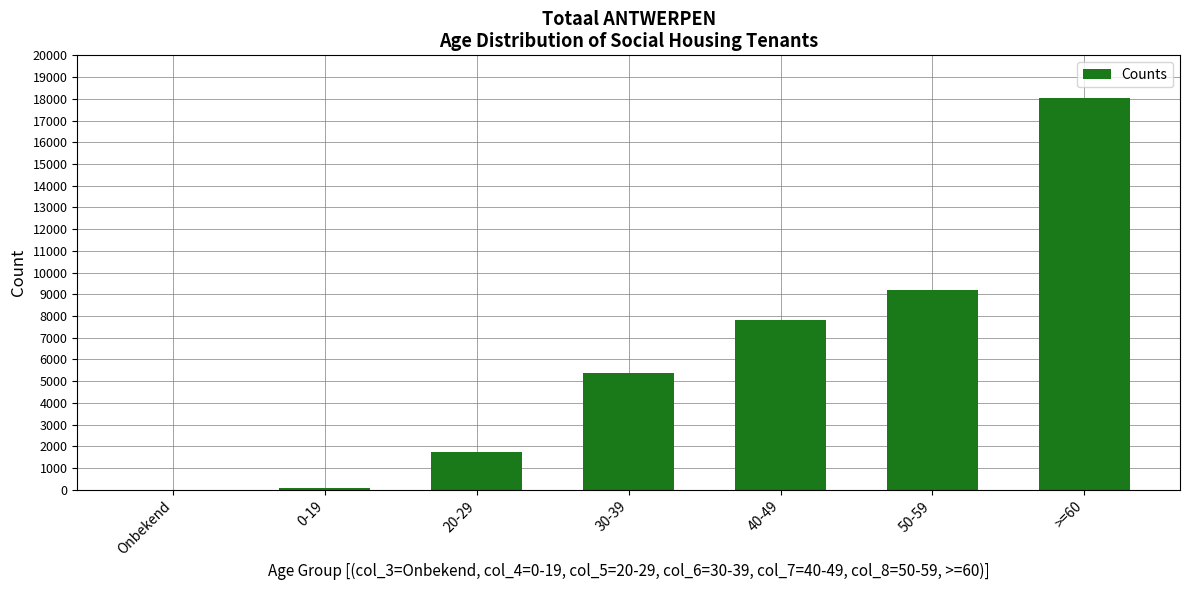

What is the change in value from 30-39 to 40-49?

+2428